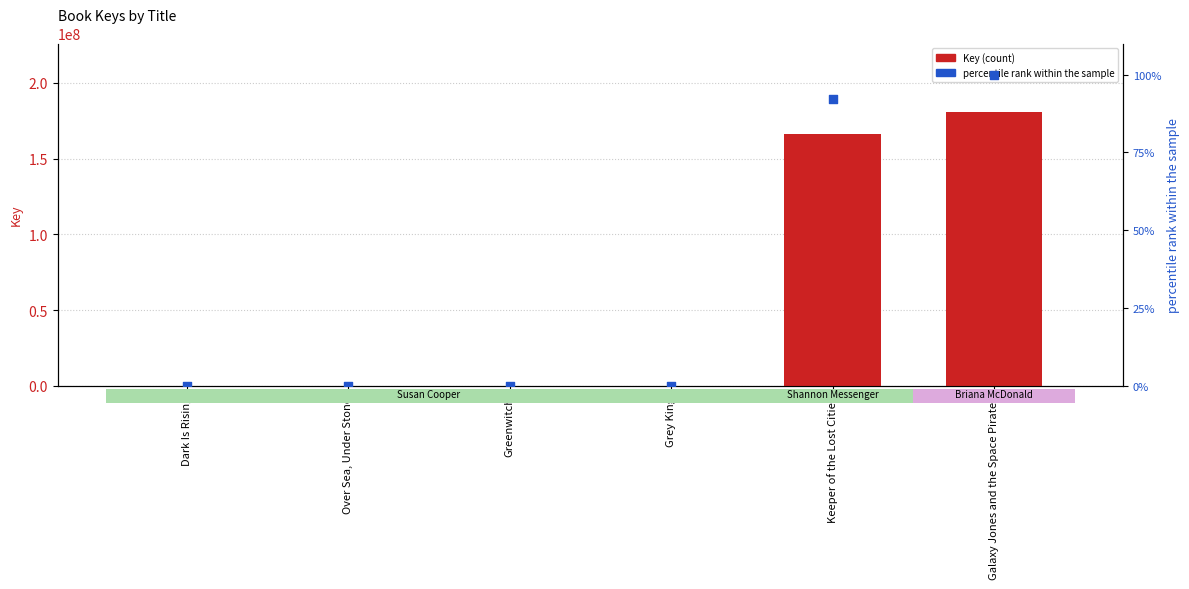

What are all the series names shown in the legend?

Key, percentile rank within the sample